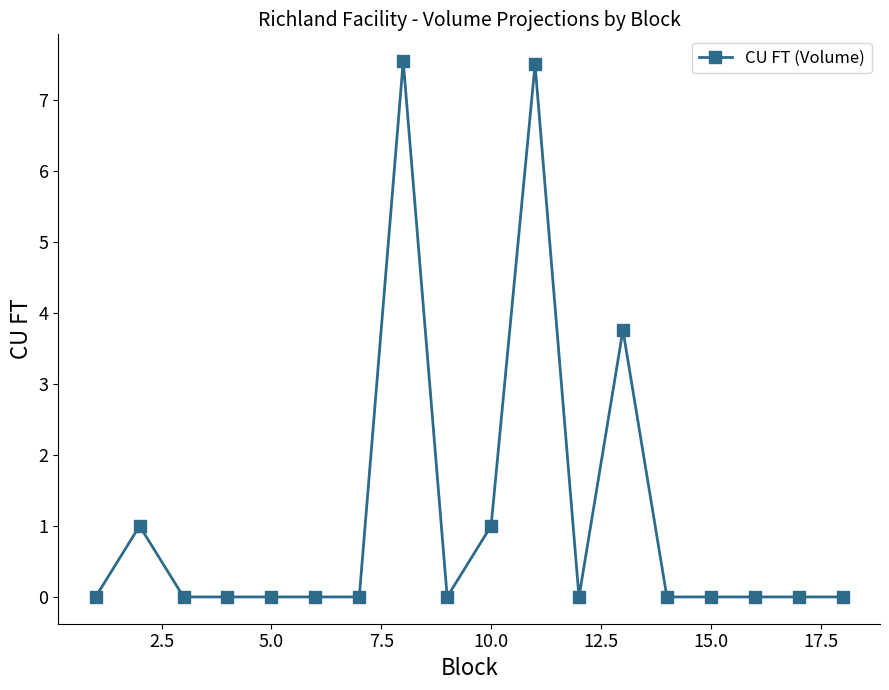

Count the values in the range 0 to 1.

15